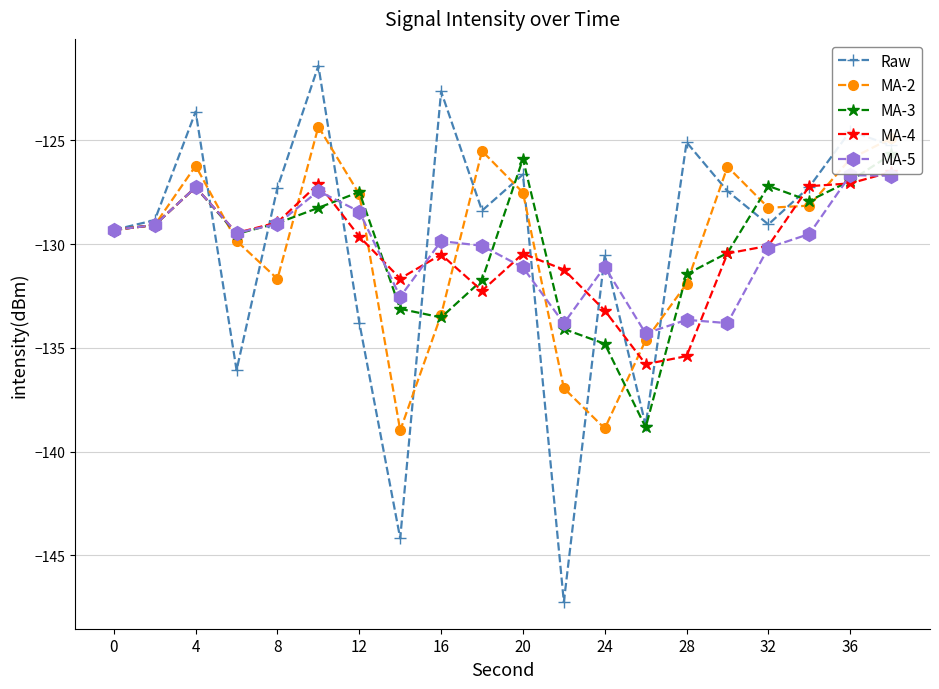

Count the number of data series in this chart.

5